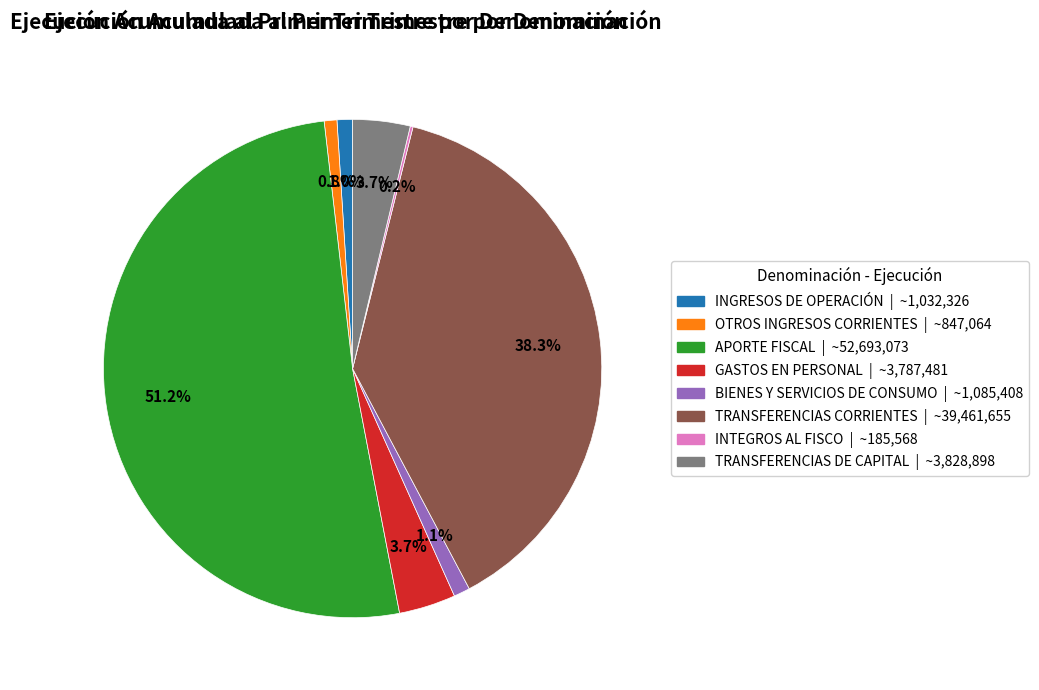

To the nearest percent, what is the difference between the largest and smallest slice percentages?

51%